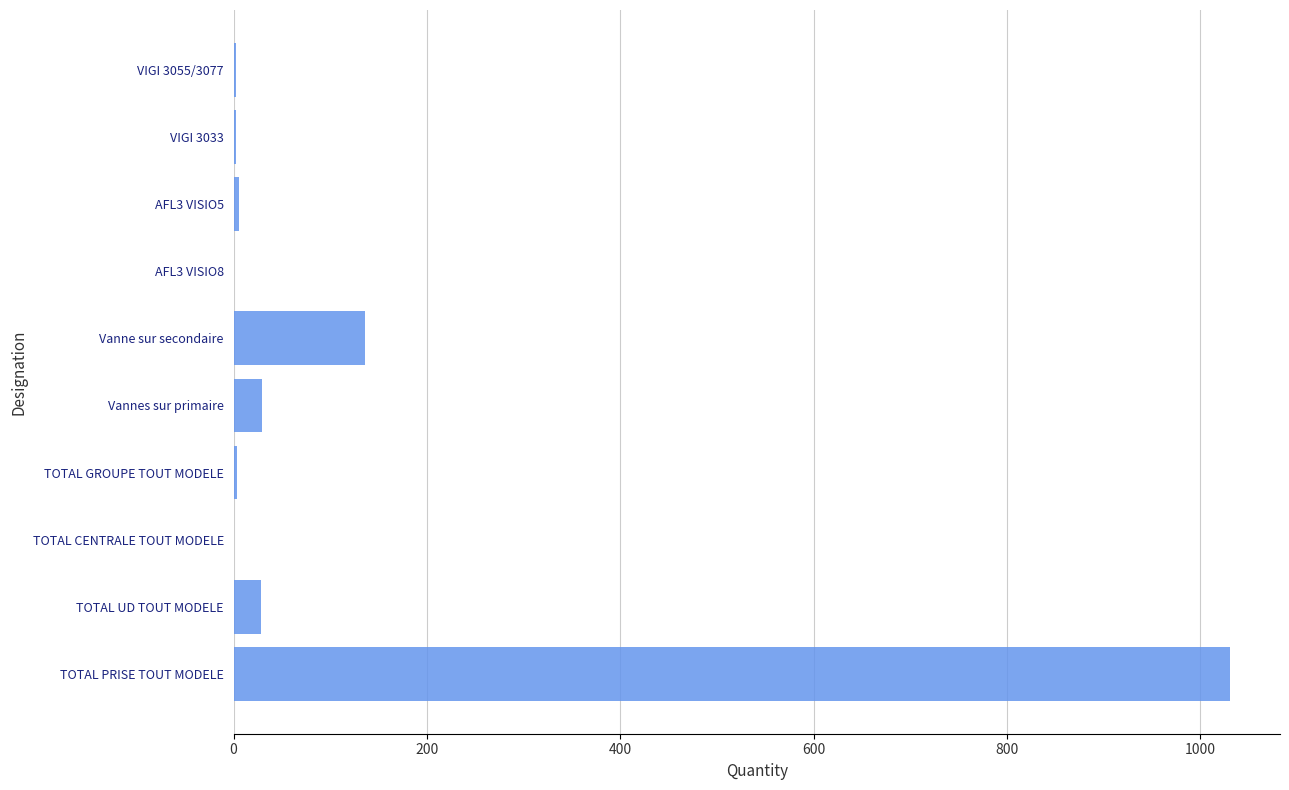

Between TOTAL CENTRALE TOUT MODELE and Vanne sur secondaire, which is larger?

Vanne sur secondaire